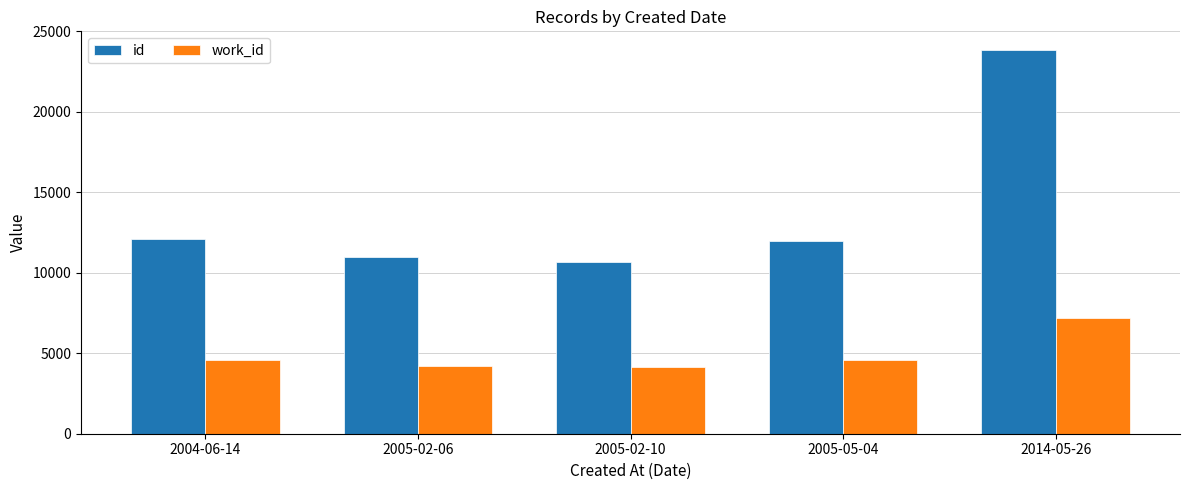

Which series has the widest spread of values?

id